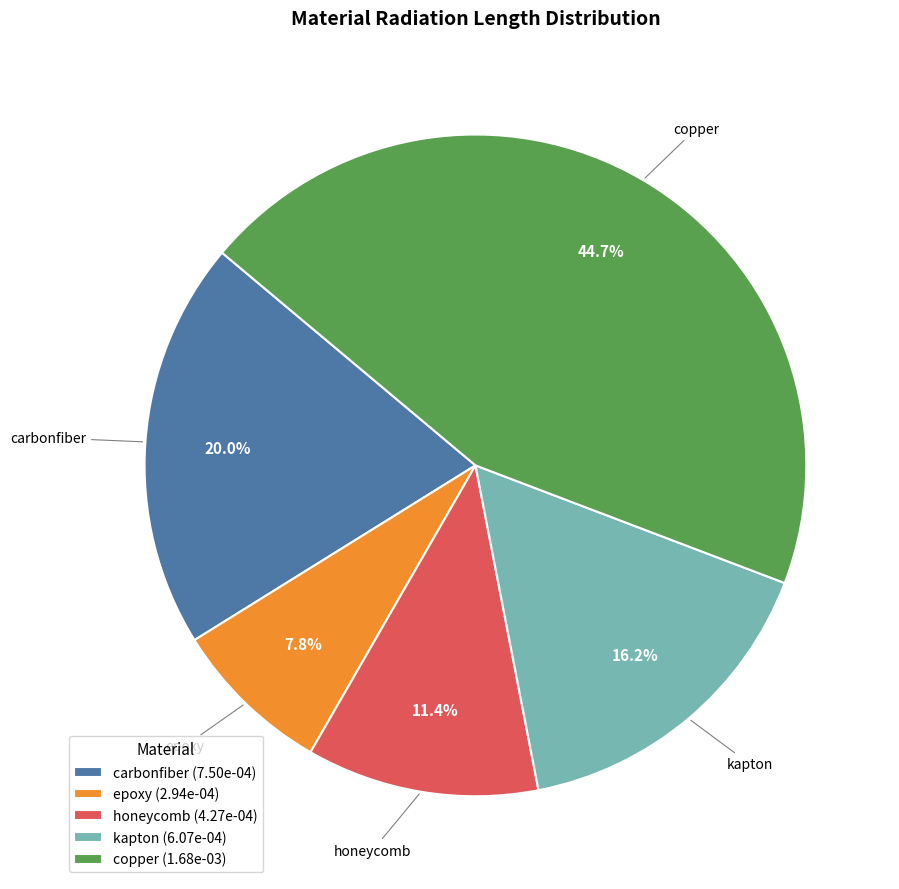

To the nearest percent, what portion does carbonfiber represent?

20%